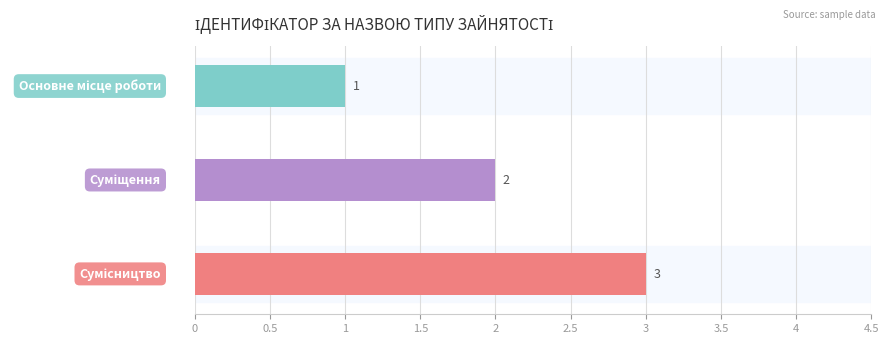

What is the sum of all values?

6